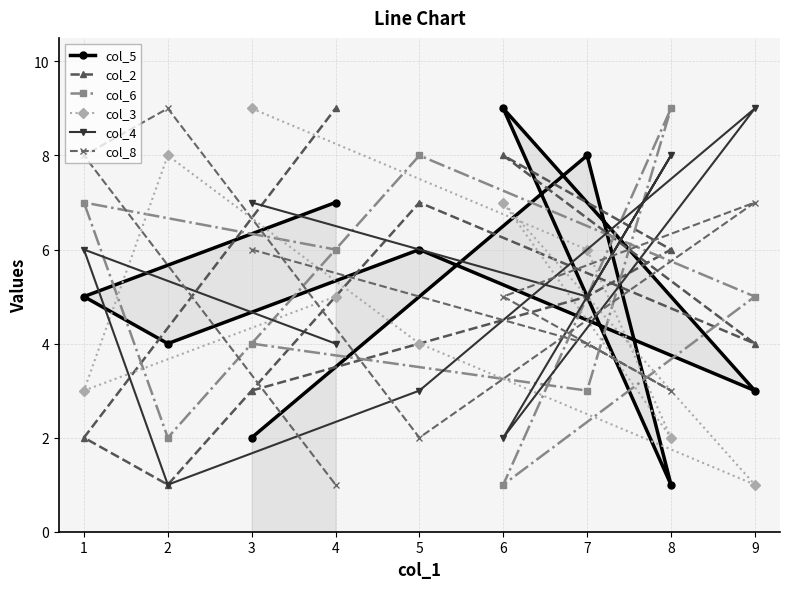

True or false: col_8 has a value of 2 at 8.

False